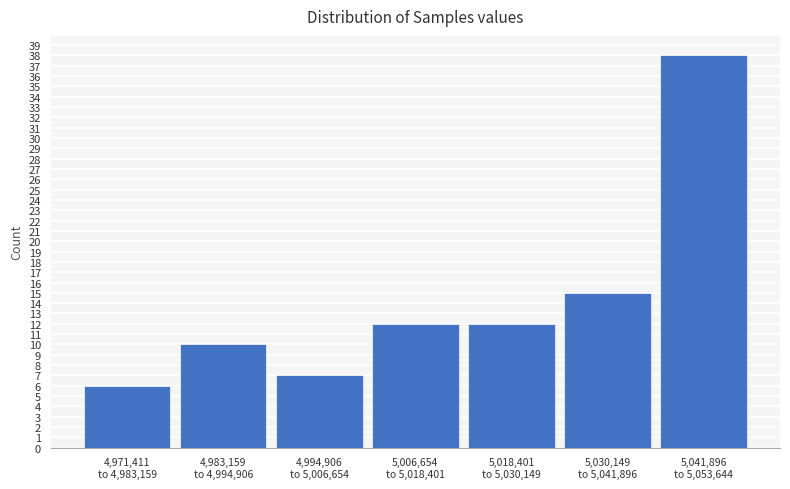

Reading right to left, transcribe all the data shown in this chart.

38	15	12	12	7	10	6